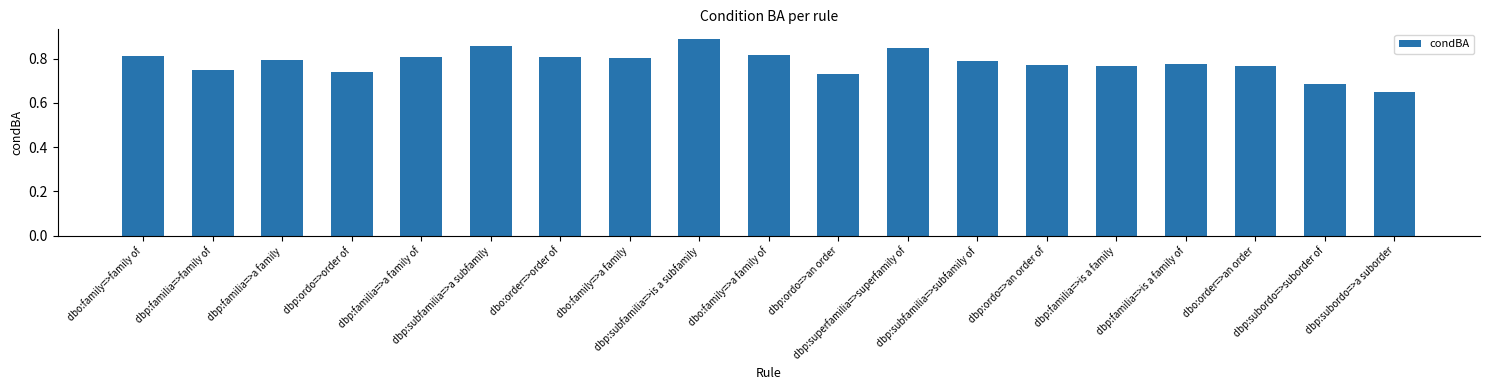

What is the label of the 9th bar from the right?

dbp:ordo=>an order